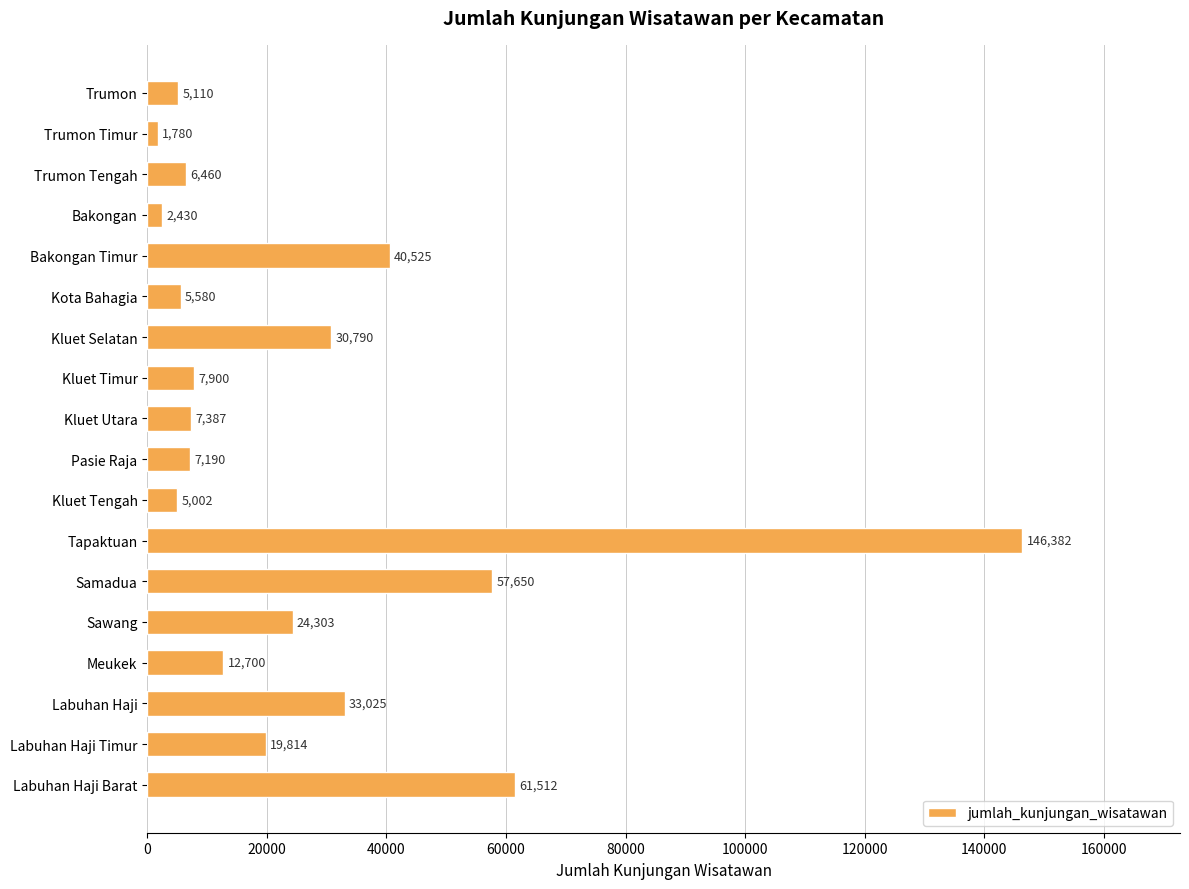

What is the minimum value shown in the chart?

1780